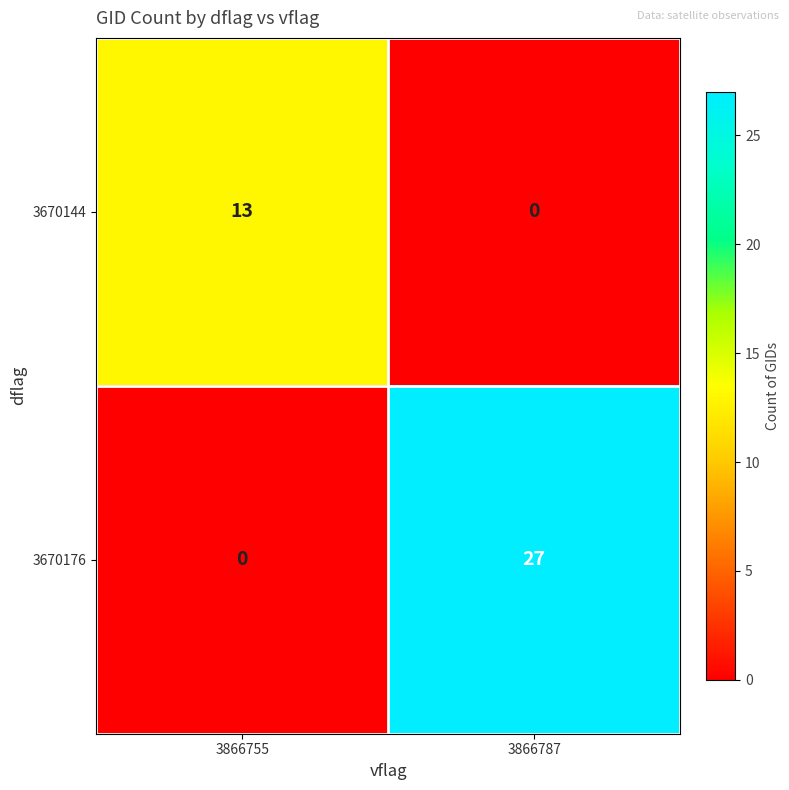

What is the difference between the maximum and minimum values in the 3670144 series?

13